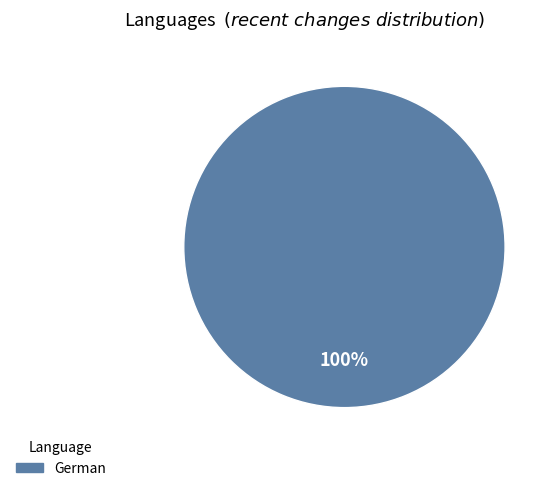

Is there any slice that represents more than half of the pie?

Yes